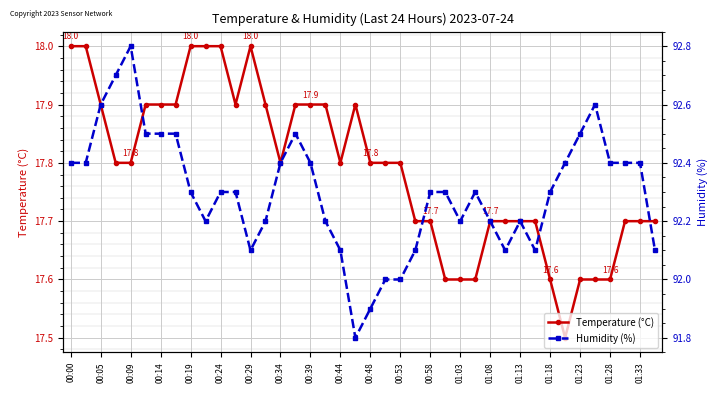

What is the minimum value for Temperature (°C)?

17.5